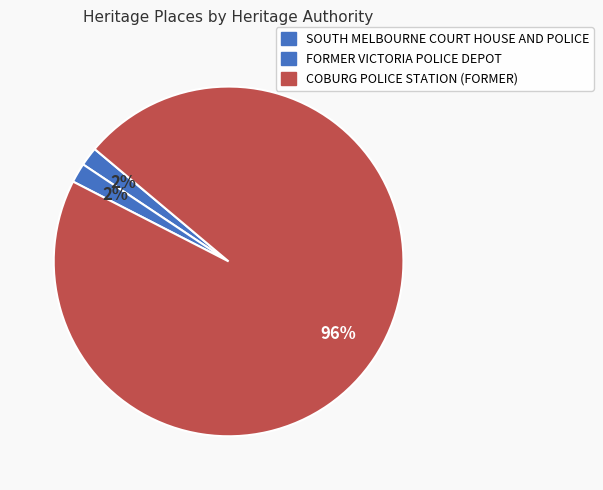

What is the smallest slice in the pie chart?

SOUTH MELBOURNE COURT HOUSE AND POLICE